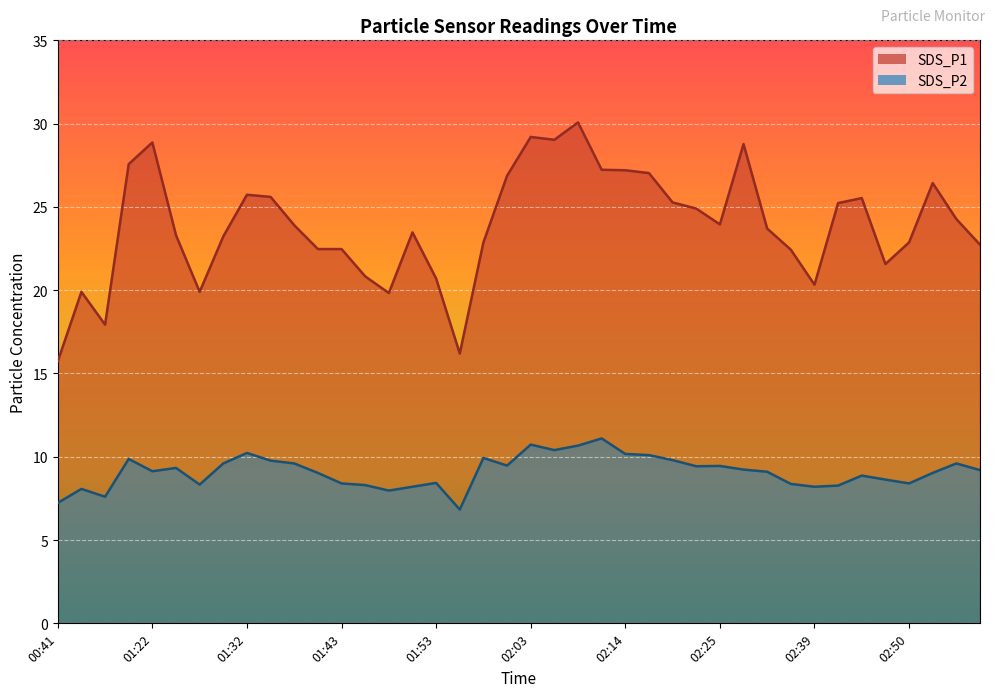

Which category has the highest value in the SDS_P1 series?

02:09